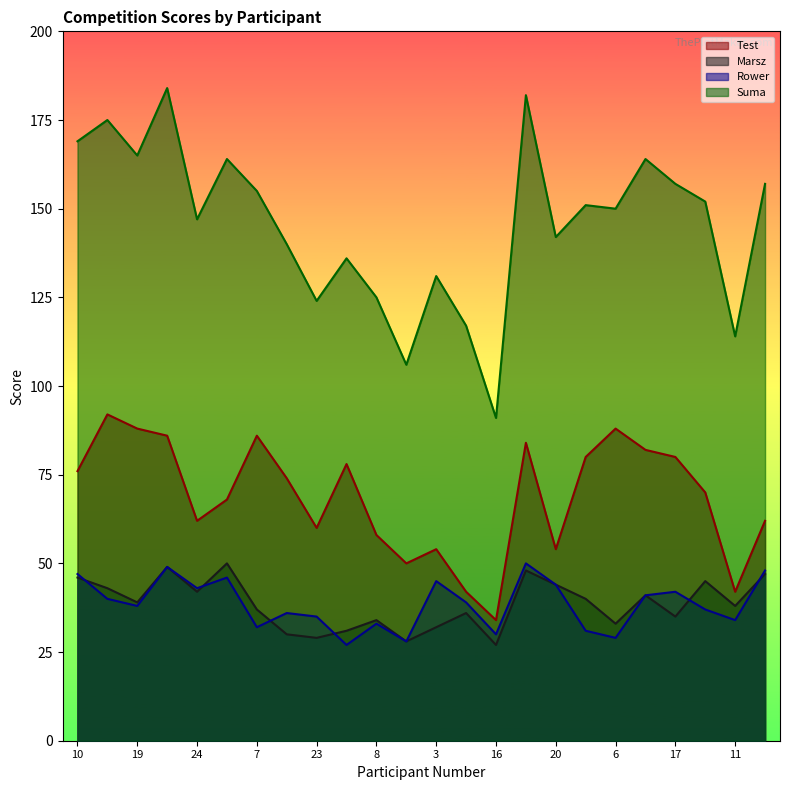

How many lines are shown in the chart?

4